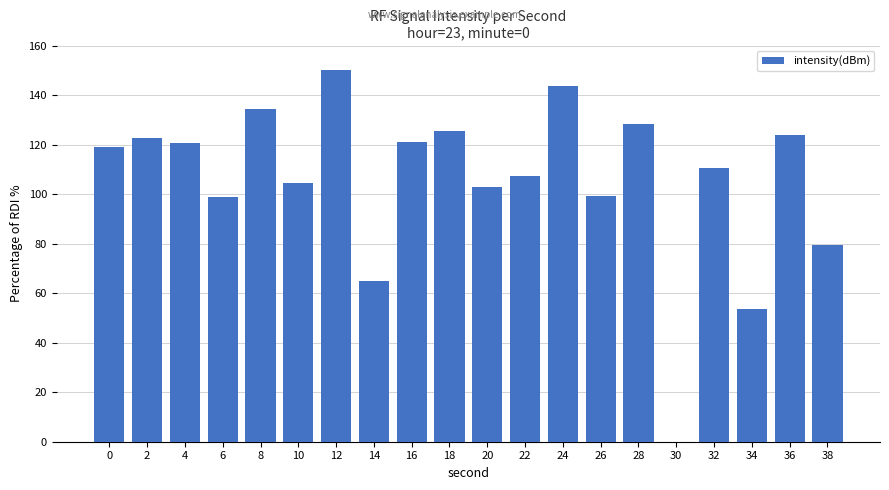

What is the sum of the values at 6 and 38?

178.5